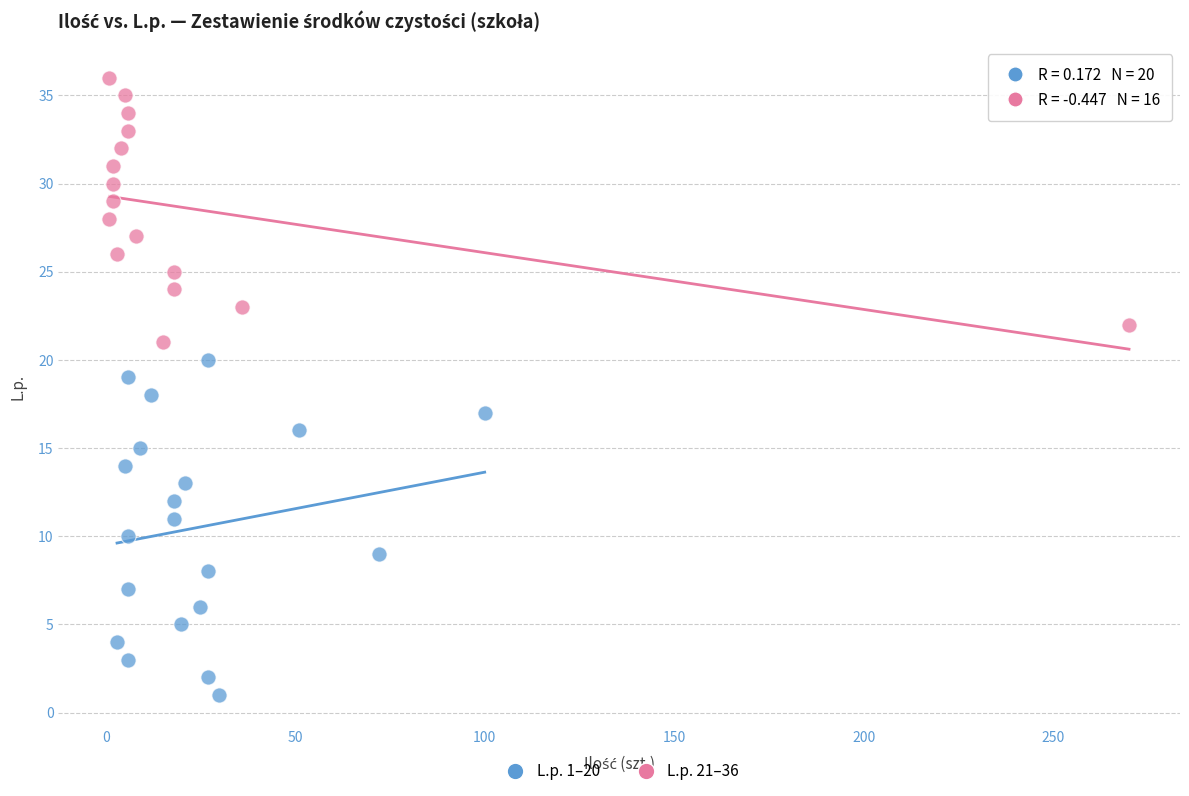

Which series has the largest Y range (max minus min)?

L.p. 1–20